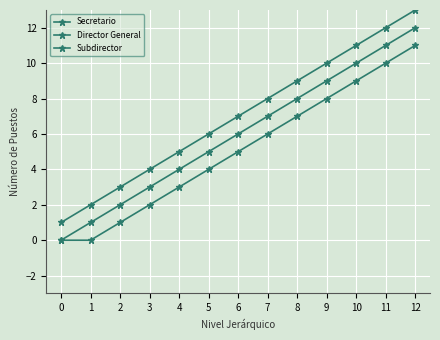

Reading left to right, list all the values displayed in this chart.

Secretario: 0=1	1=2	2=3	3=4	4=5	5=6	6=7	7=8	8=9	9=10	10=11	11=12	12=13
Director General: 0=0	1=1	2=2	3=3	4=4	5=5	6=6	7=7	8=8	9=9	10=10	11=11	12=12
Subdirector: 0=0	1=0	2=1	3=2	4=3	5=4	6=5	7=6	8=7	9=8	10=9	11=10	12=11